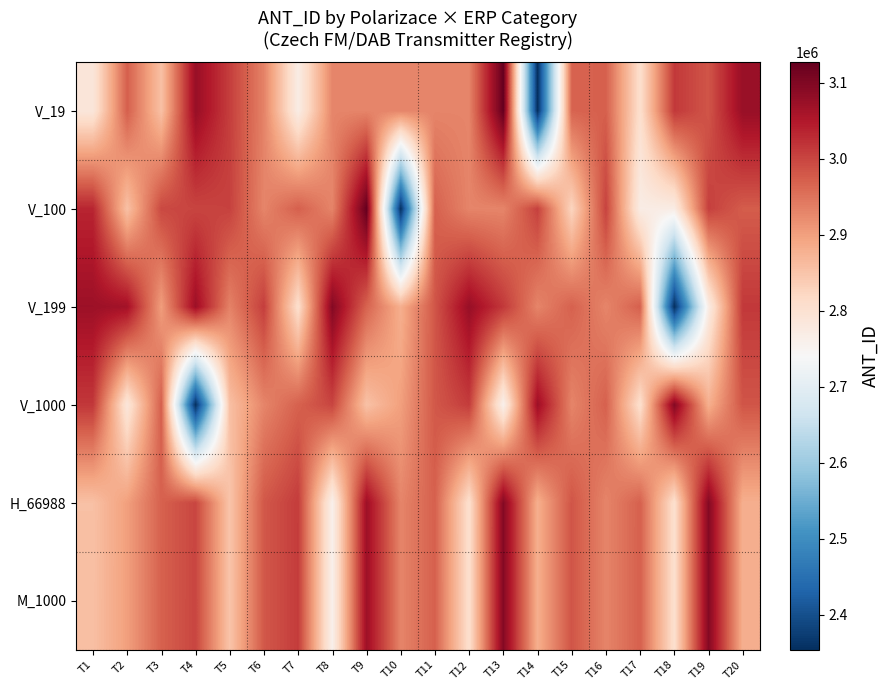

What is the smallest value displayed?

2353891